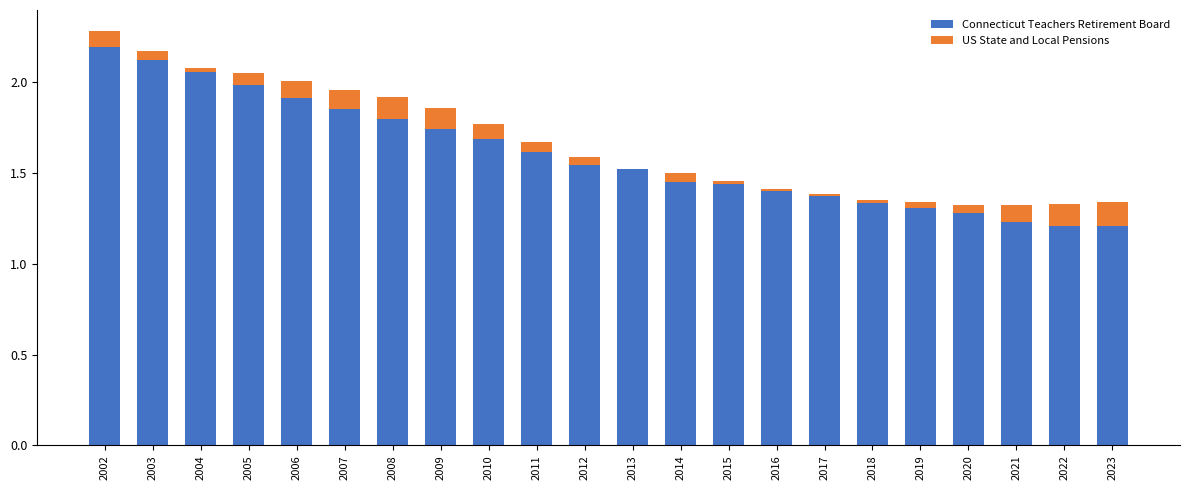

The Connecticut Teachers Retirement Board series shows 2.6 at 2010. True or false?

False